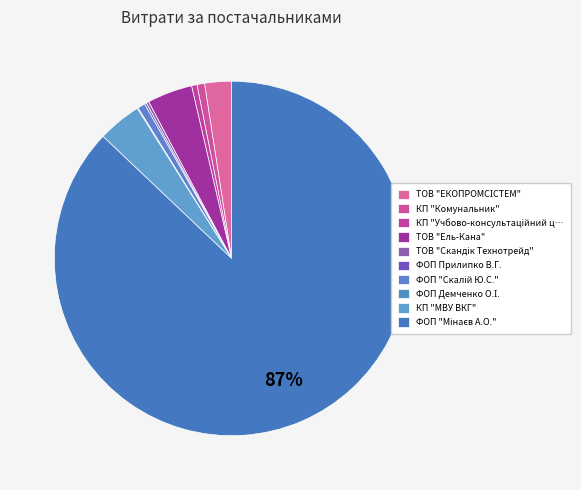

How much of the chart is everything except КП "МВУ ВКГ"?

96.0%